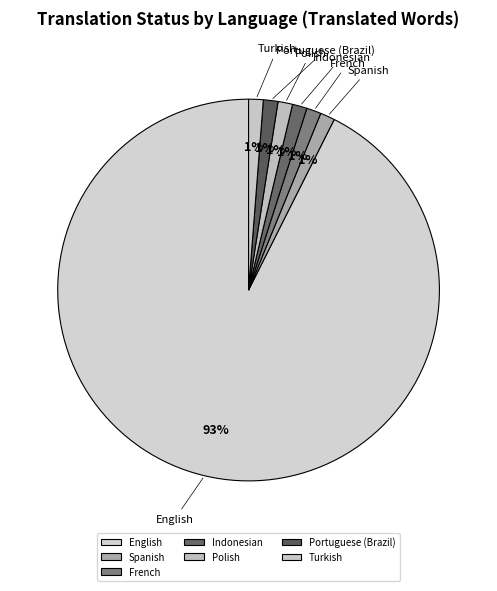

Do Spanish and Polish together represent more than half of the pie?

No